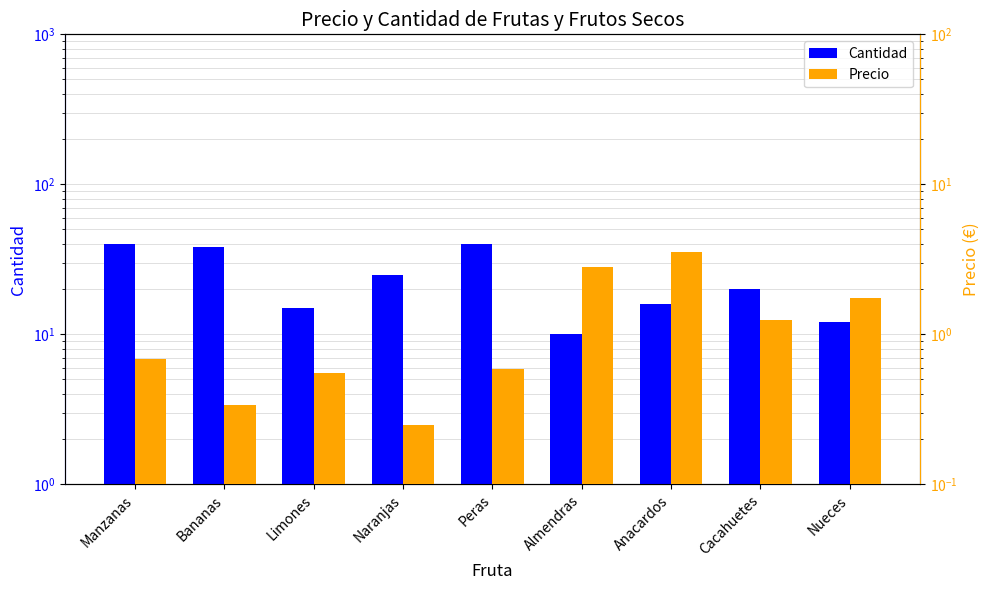

Which has a higher value, Almendras or Bananas?

Bananas